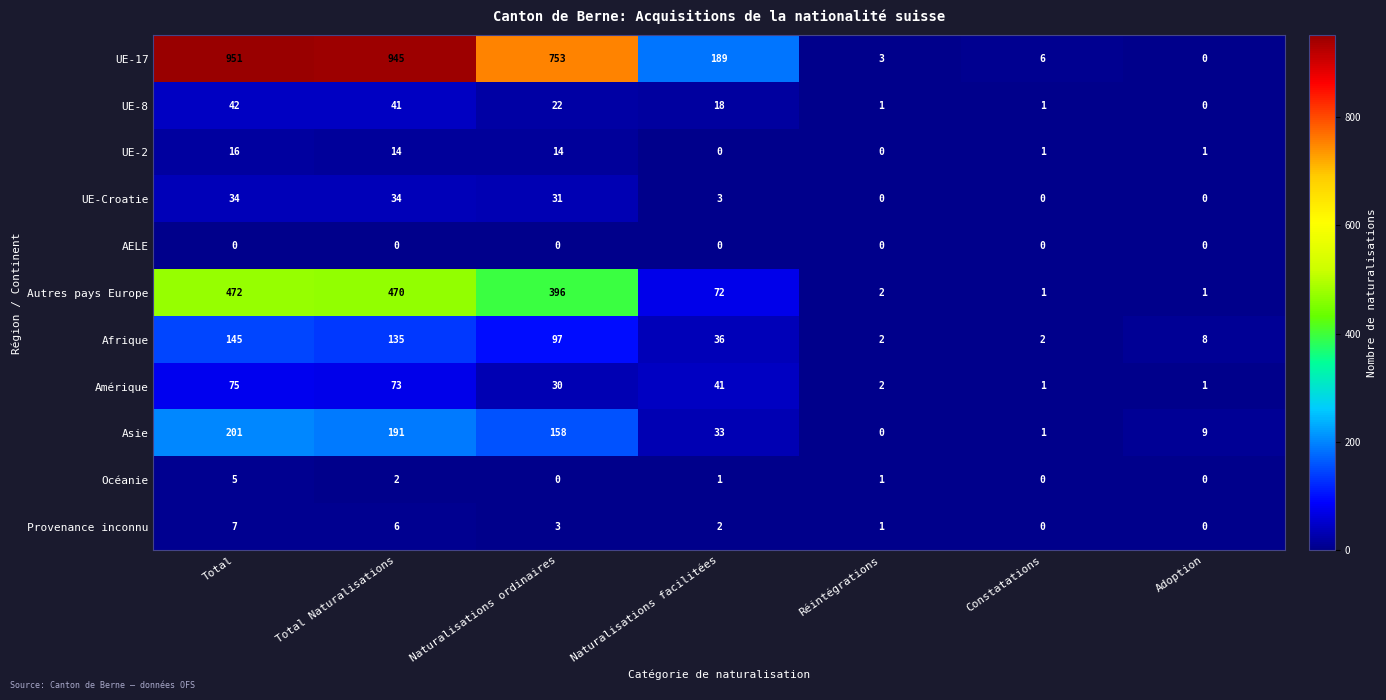

The value of UE-Croatie at Naturalisations facilitées is 2. True or false?

False